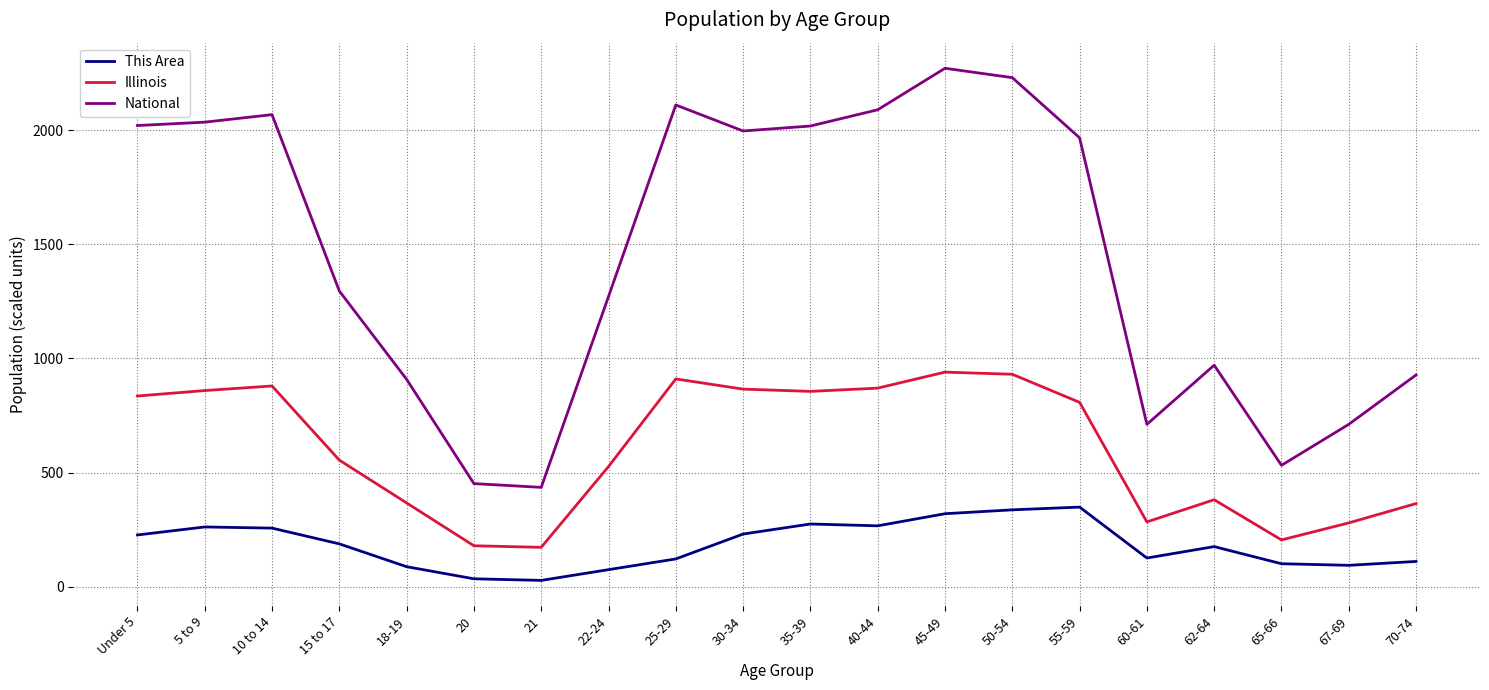

True or false: National has more than 1 interior local peaks.

True